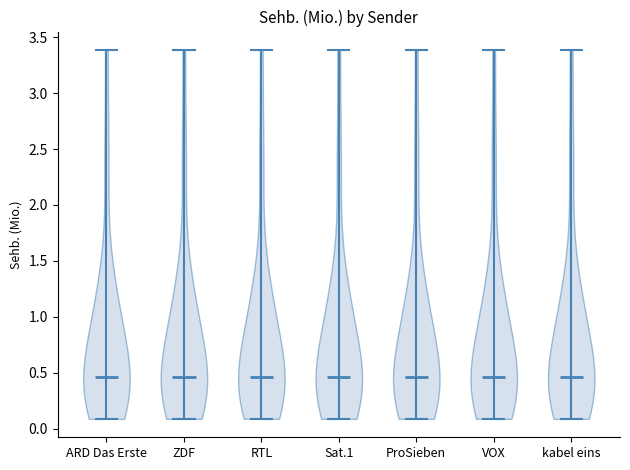

Reading left to right, read every violin against the y-axis: where its median line is, and the lowest and highest points it reaches. The values are not printed on the chart, so give them approximately, as read against the axis.

ARD Das Erste: median line 0.45, lowest point 0.10, highest point 3.40
ZDF: median line 0.45, lowest point 0.10, highest point 3.40
RTL: median line 0.45, lowest point 0.10, highest point 3.40
Sat.1: median line 0.45, lowest point 0.10, highest point 3.40
ProSieben: median line 0.45, lowest point 0.10, highest point 3.40
VOX: median line 0.45, lowest point 0.10, highest point 3.40
kabel eins: median line 0.45, lowest point 0.10, highest point 3.40